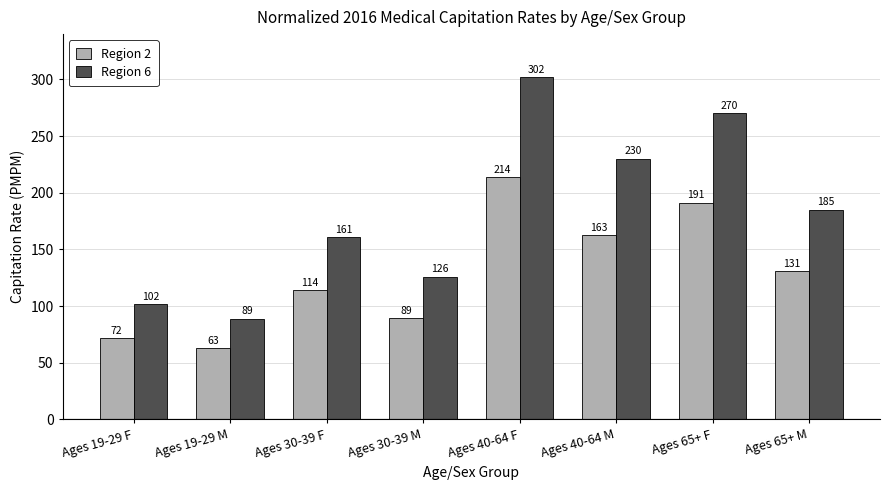

How many bars are there in total?

16